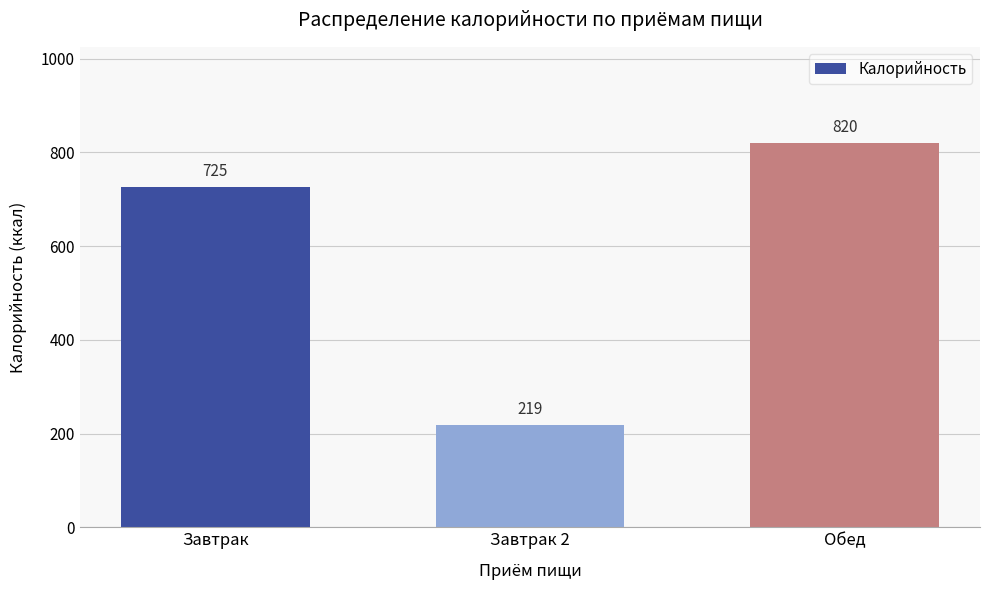

Reading left to right, list all the values displayed in this chart.

Завтрак=725	Завтрак 2=219	Обед=820